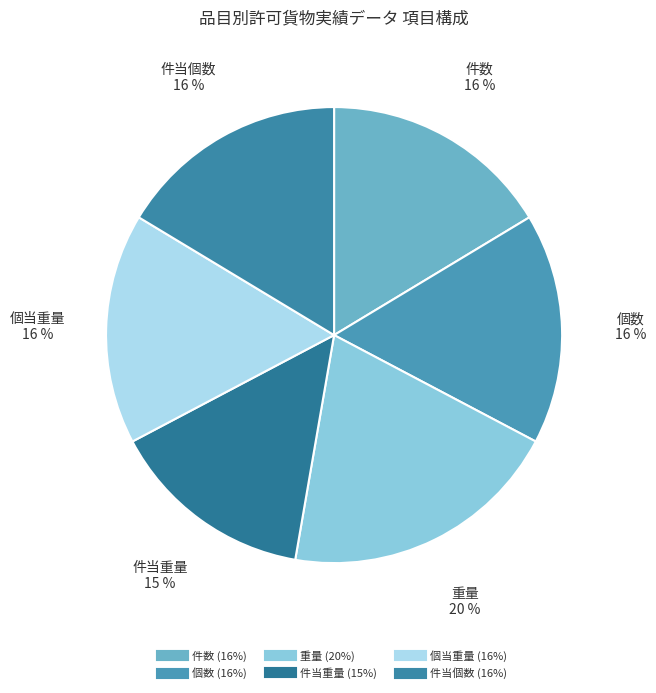

To the nearest percent, what is the difference between the largest and smallest slice percentages?

5%